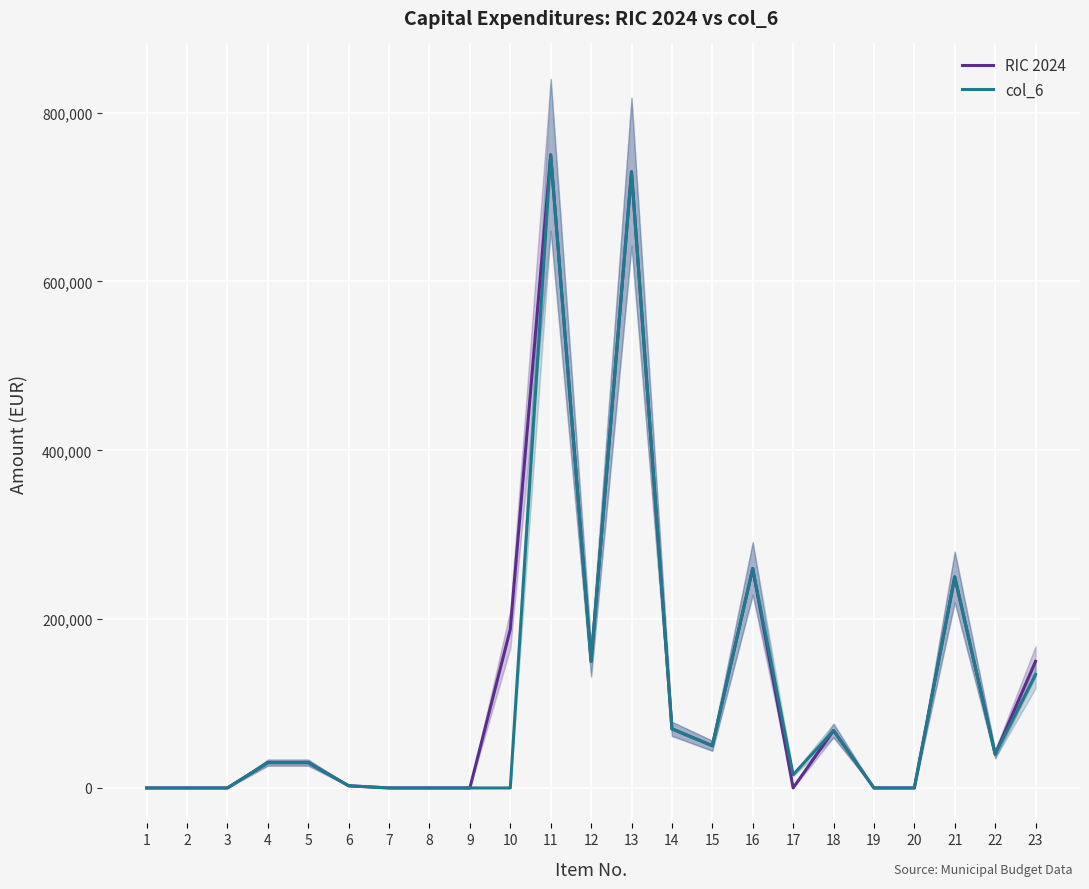

How many lines are shown in the chart?

2